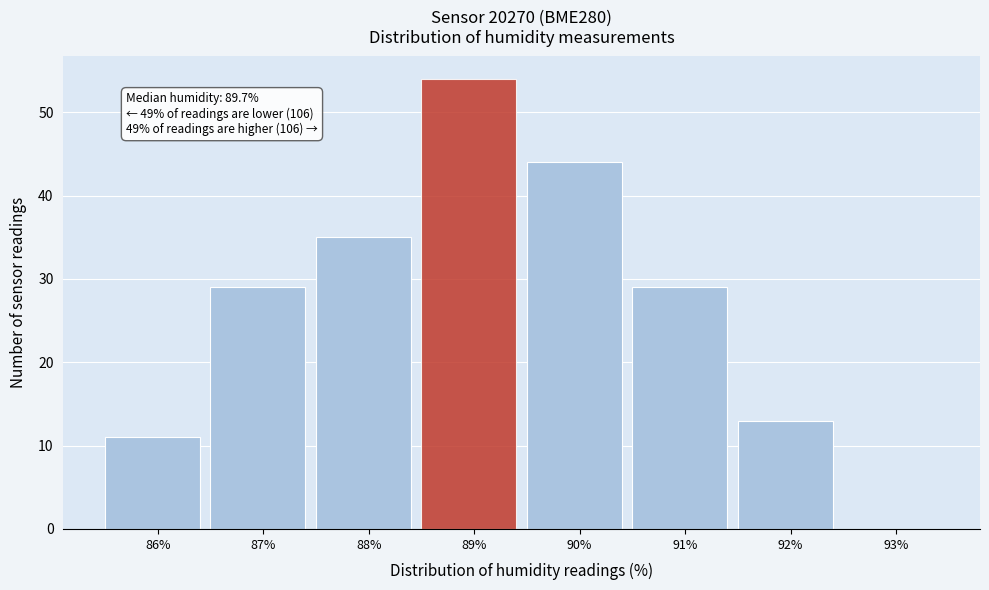

Reading right to left, extract all data points from this chart.

93%=0	92%=13	91%=29	90%=44	89%=54	88%=35	87%=29	86%=11